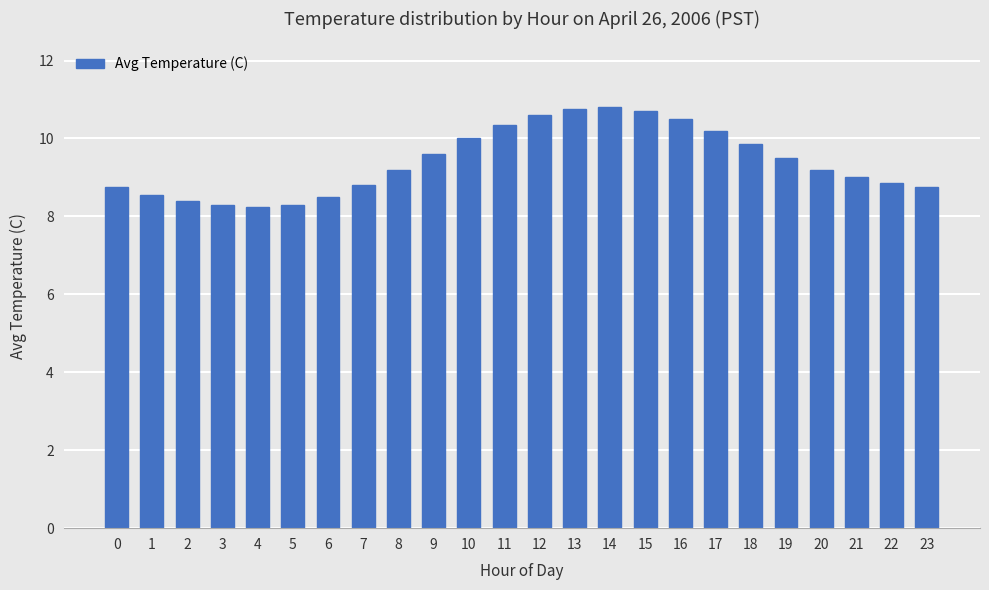

Does the chart contain any negative values?

No